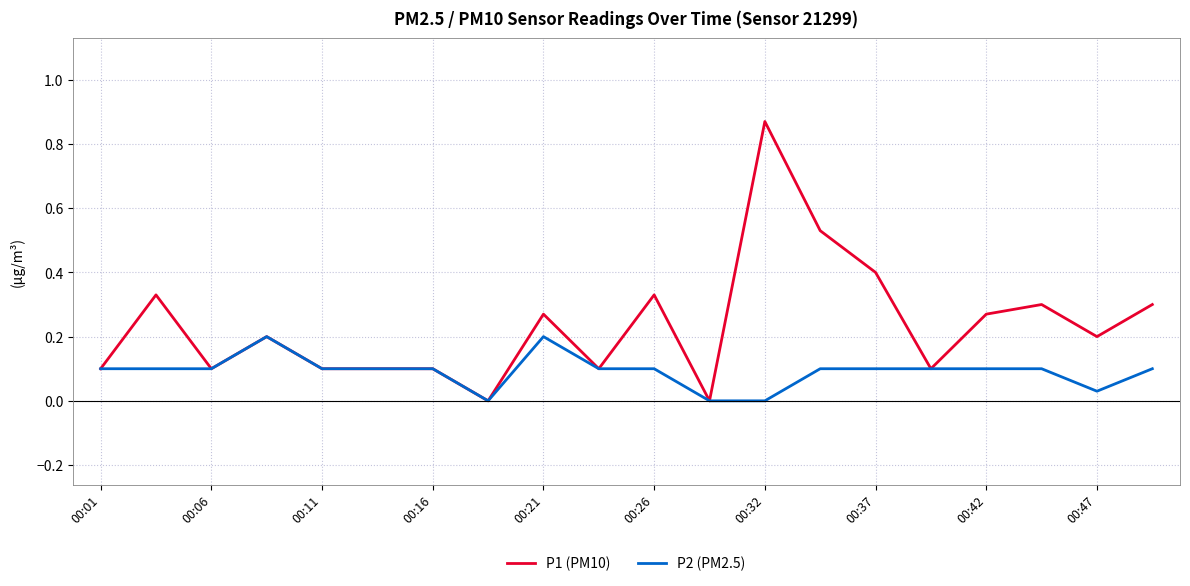

List the series in order of their peak value, highest first.

P1 (PM10), P2 (PM2.5)